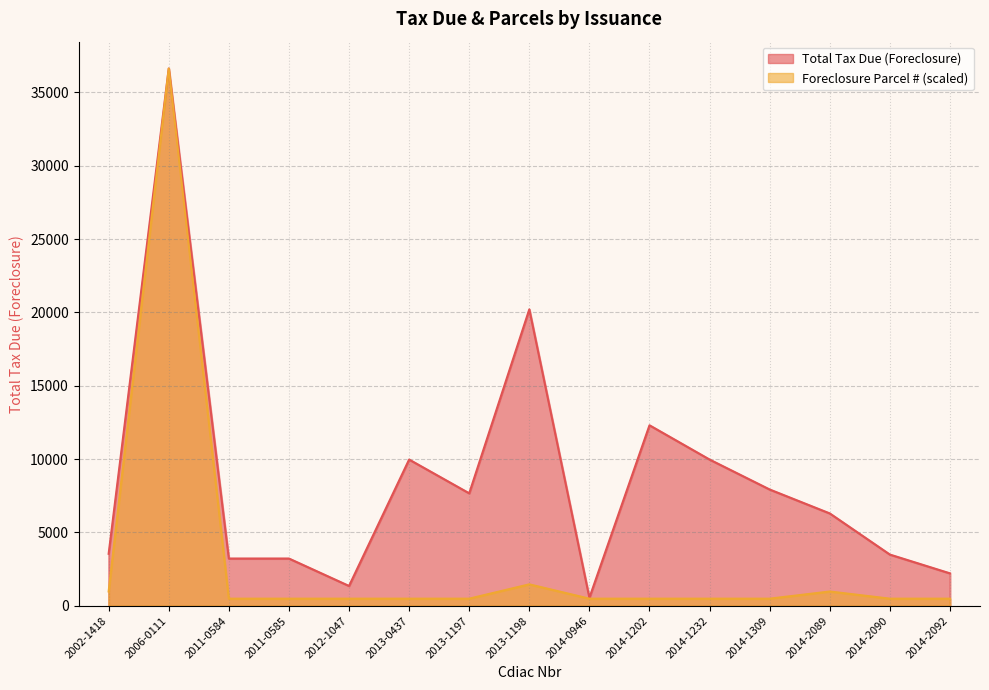

At which category is the sum across all series the highest?

2006-0111